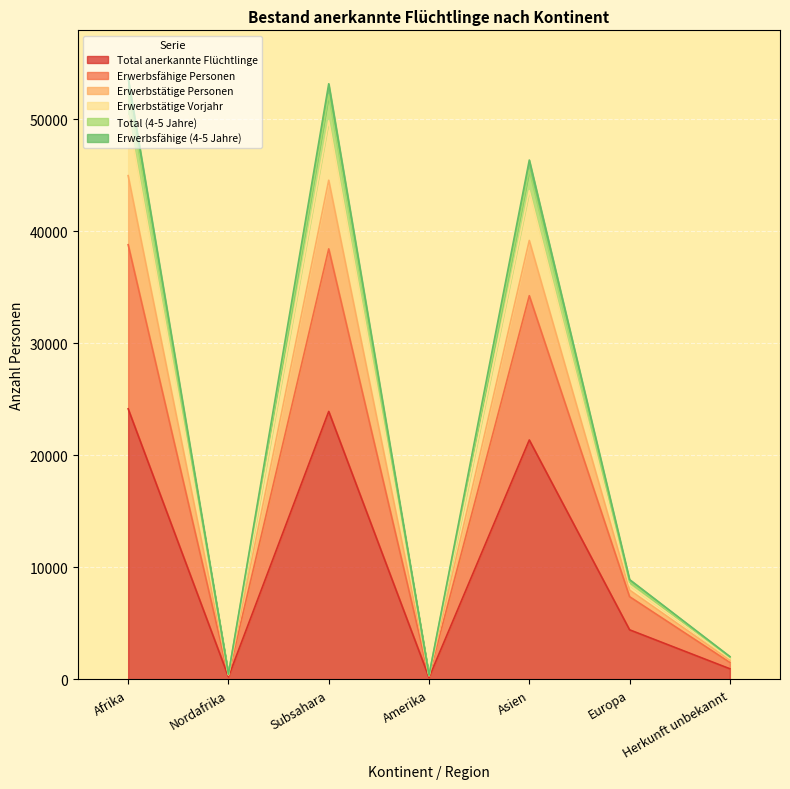

Is it true that Total anerkannte Flüchtlinge equals 21365 at Asien?

True